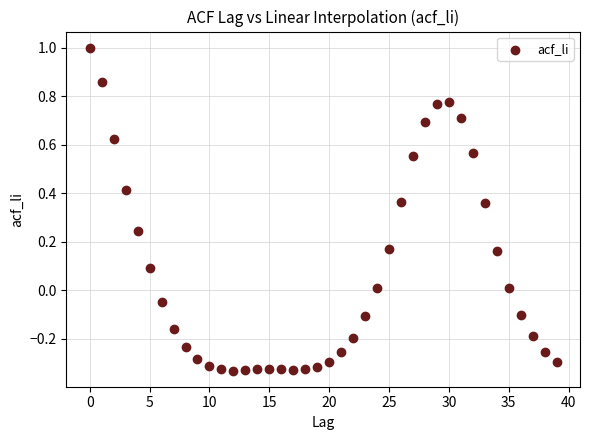

What is the range of Y values (max minus min)?

1.3